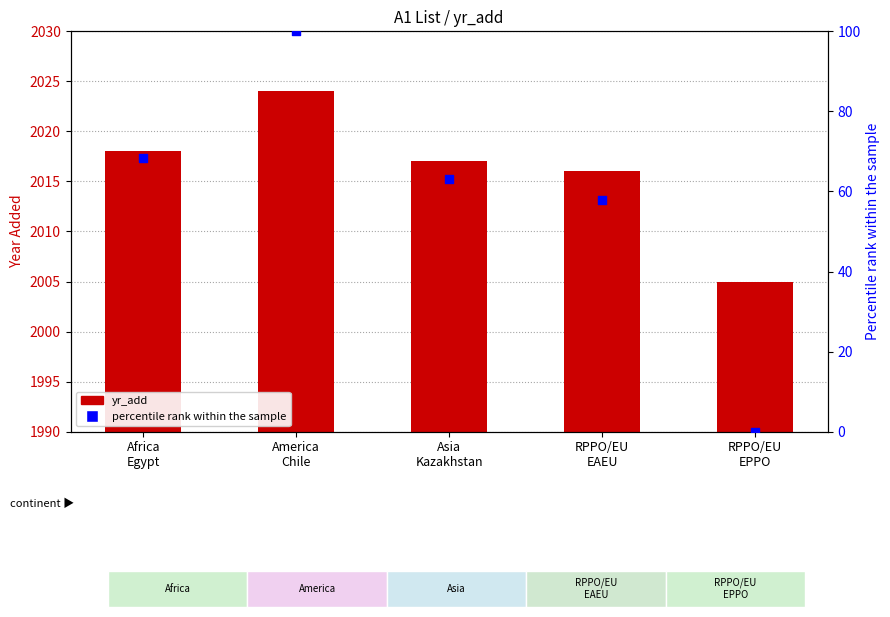

What are all the series names shown in the legend?

yr_add, percentile rank within the sample